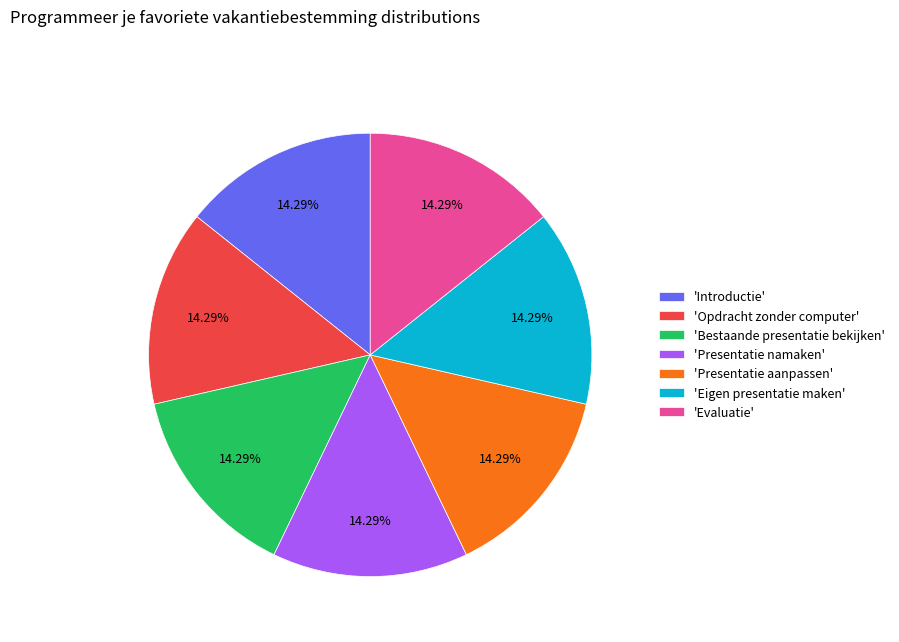

What is the ratio of the value at 'Bestaande presentatie bekijken' to the value at 'Opdracht zonder computer'?

1.0